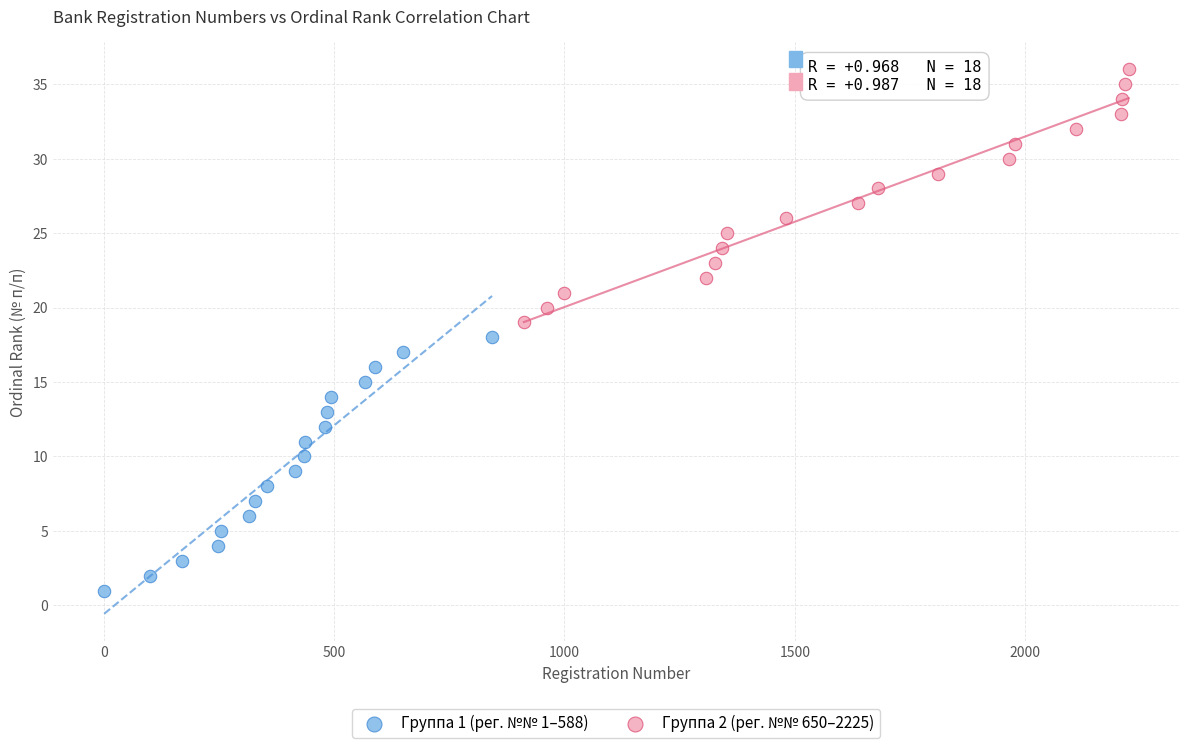

Which series reaches the minimum Y coordinate?

Группа 1 (рег. №№ 1–588)